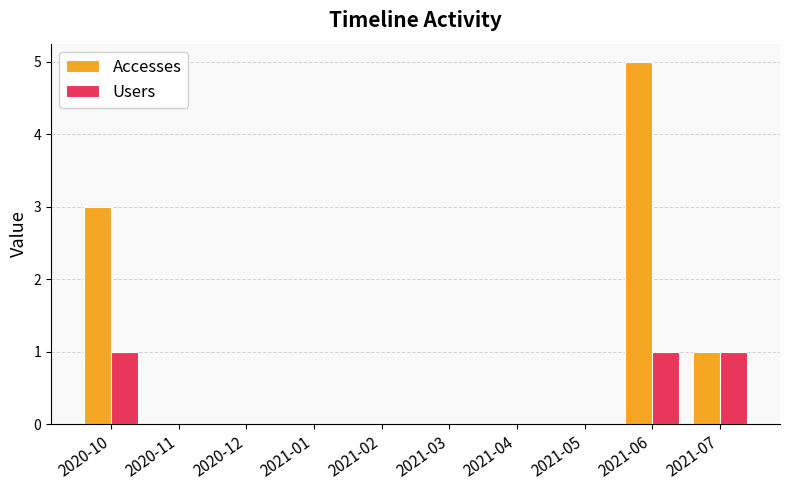

Which series changed the most between 2020-12 and 2021-06?

Accesses